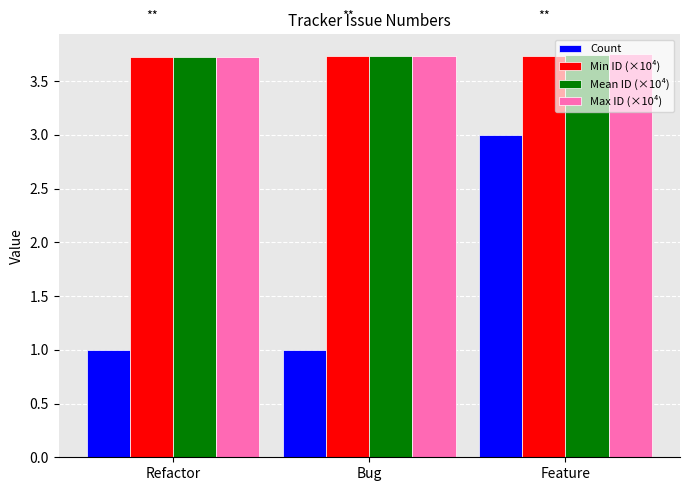

What position from the right is Feature?

1